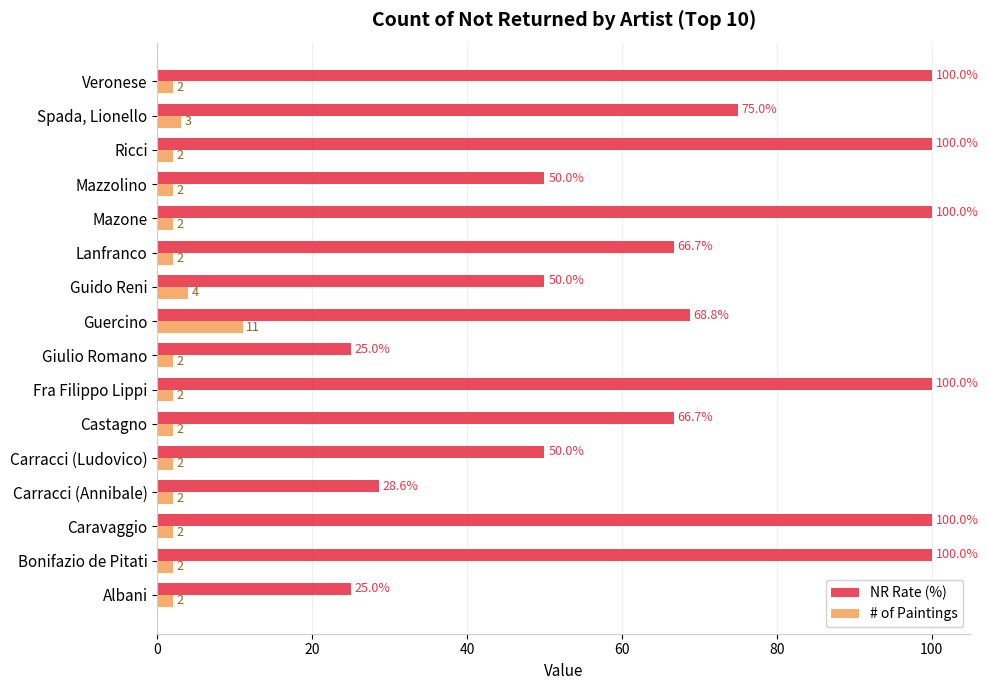

Which series has the largest range (max minus min)?

NR Rate (%)